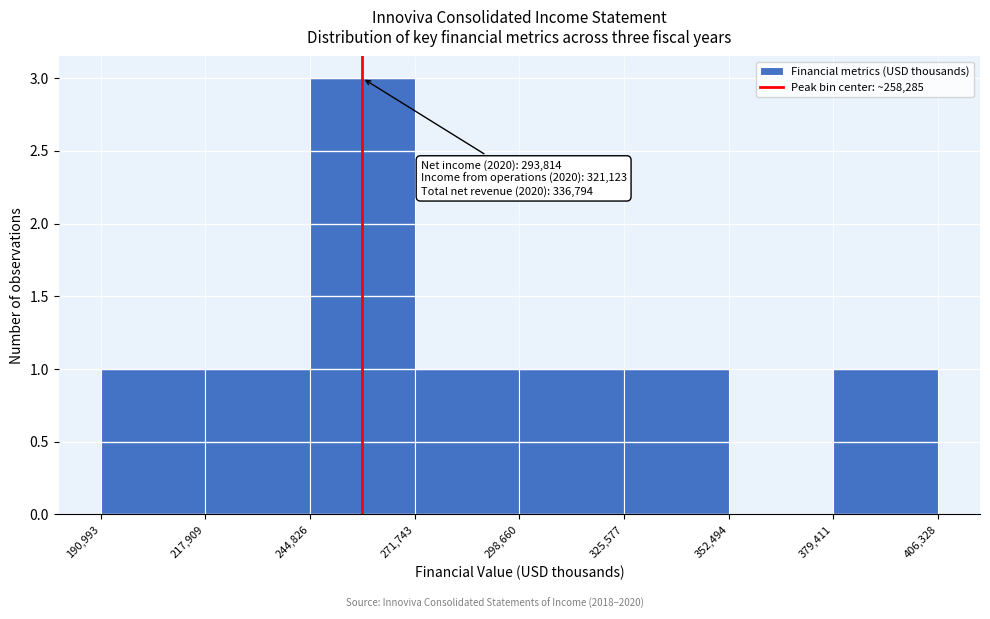

Over which range of the x-axis is the bar tallest?

244,826 to 271,743